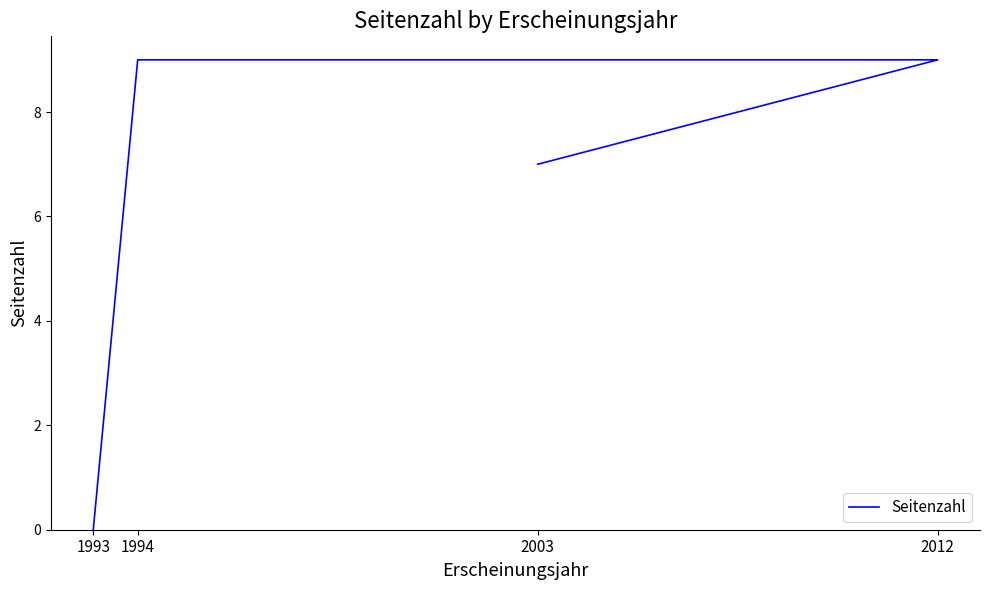

How many data points does each series have?

4